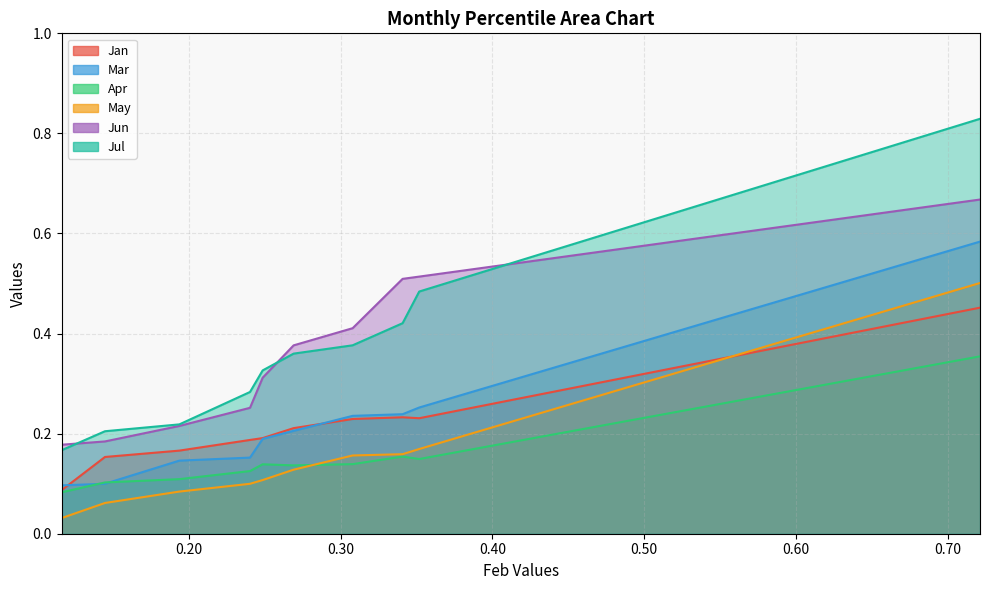

At which category does Jan reach its first local valley?

pct85